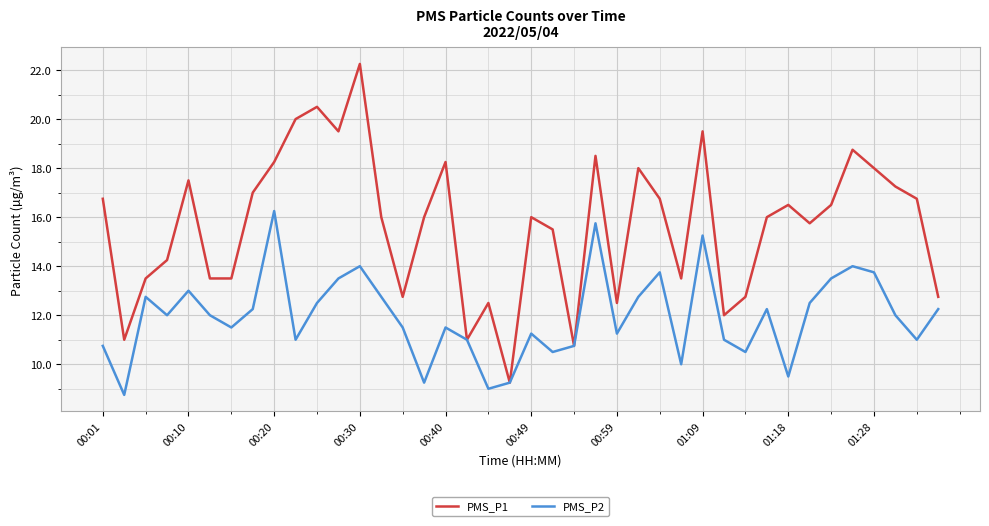

Rank the series by their maximum value, from lowest to highest.

PMS_P2, PMS_P1